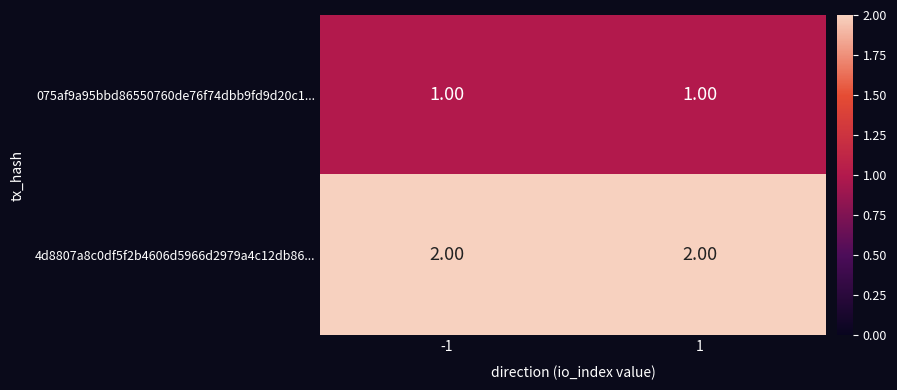

At how many categories does at least one series exceed 1?

2